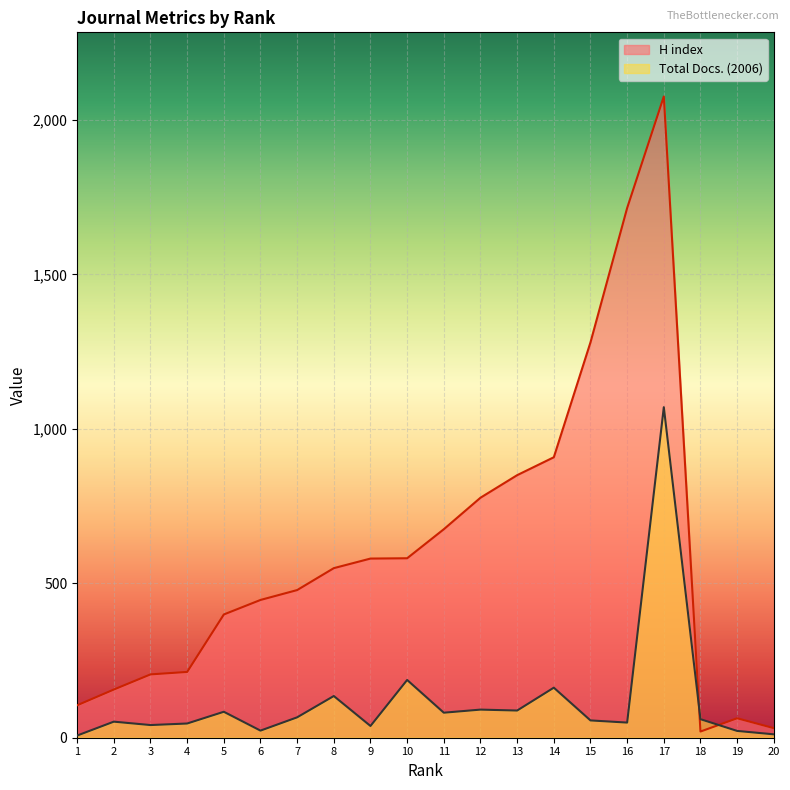

True or false: Total Docs. (2006) and H index cross at least once.

True